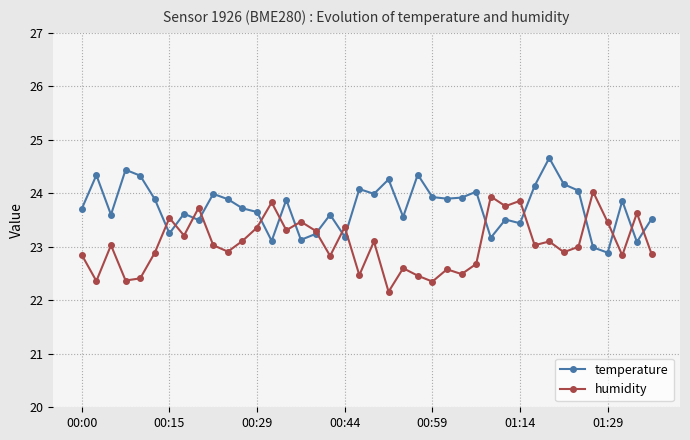

Which series has the largest total across all categories?

temperature